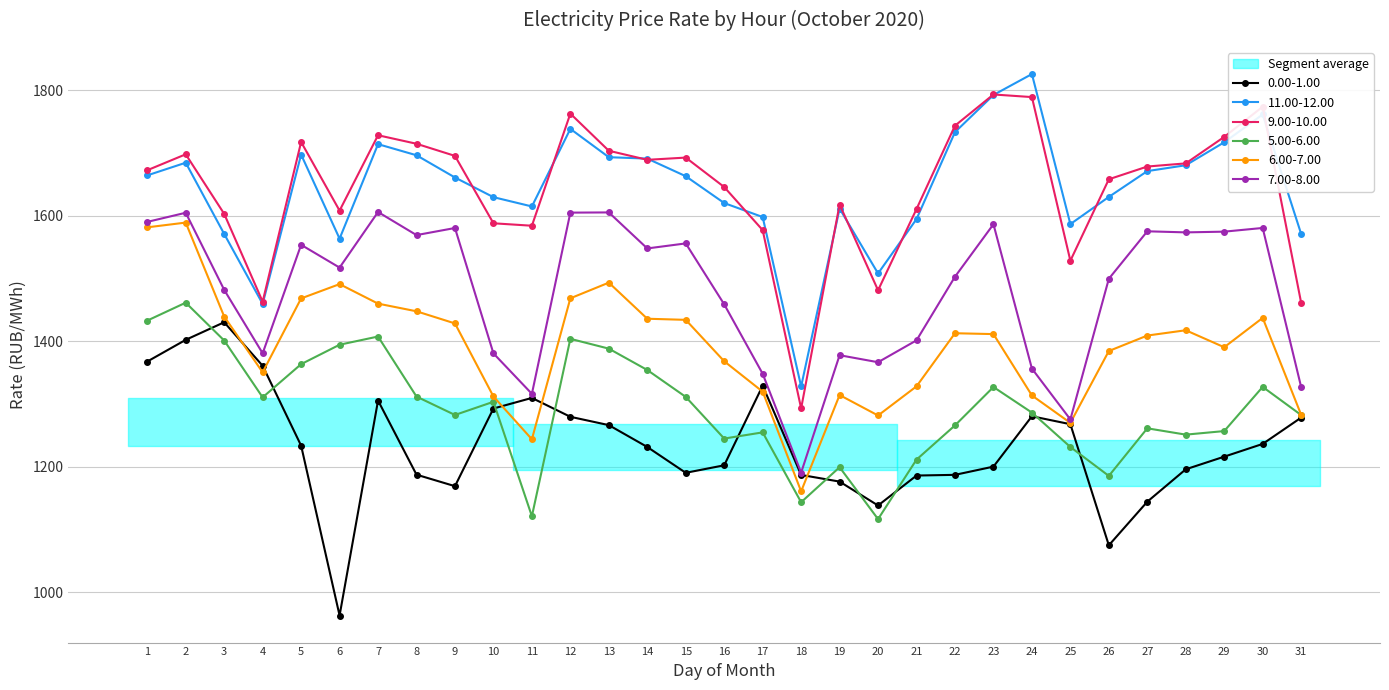

At 31, list the series in order from largest to smallest.

11.00-12.00, 9.00-10.00, 7.00-8.00, 6.00-7.00, 5.00-6.00, 0.00-1.00